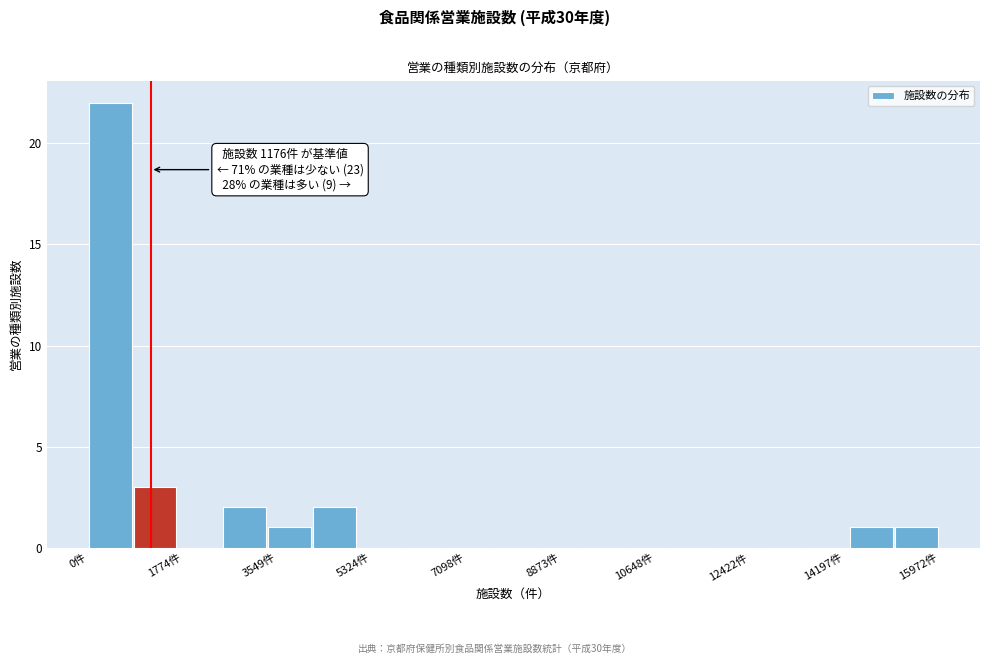

Which range on the x-axis has the tallest bar?

0 to 800